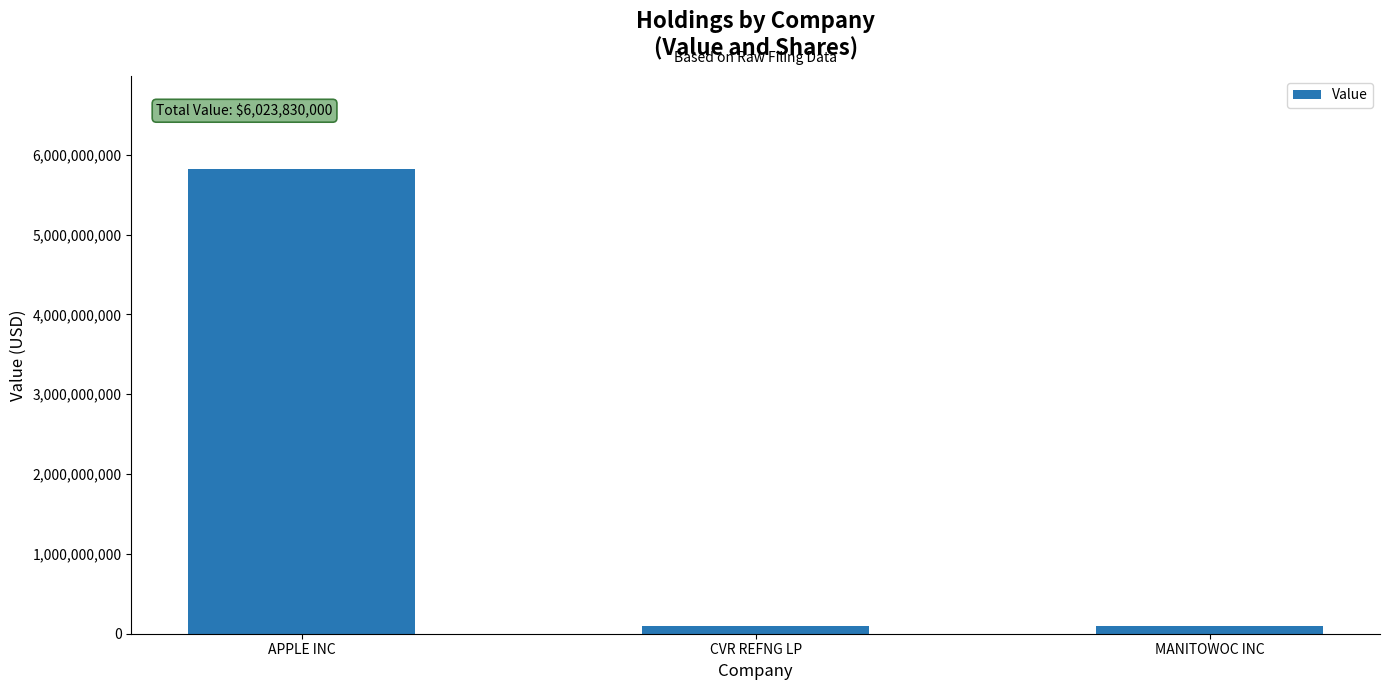

What is the change in value from CVR REFNG LP to MANITOWOC INC?

-1513000